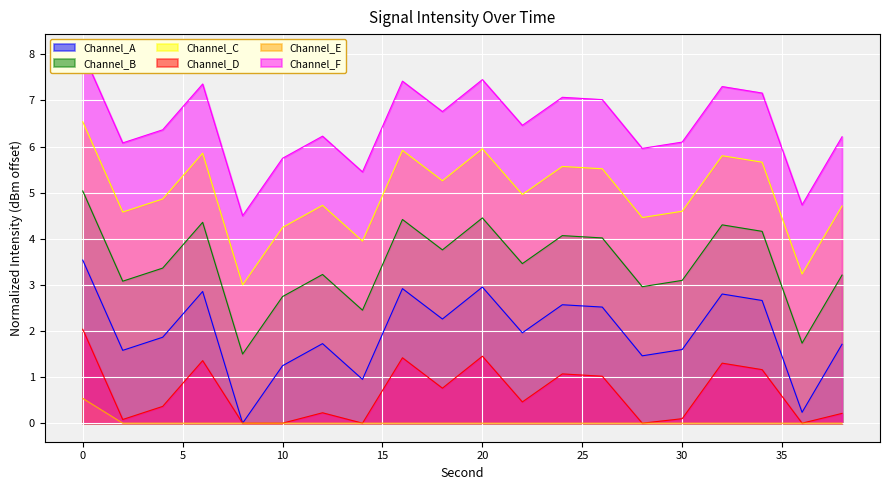

What is the sum of the values at 26 and 20?

5.5